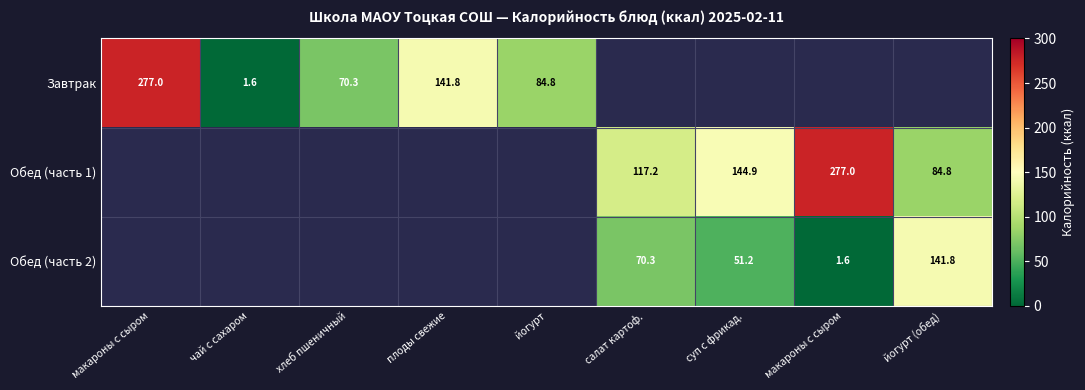

At which category does the chart reach its minimum across all series?

чай с сахаром